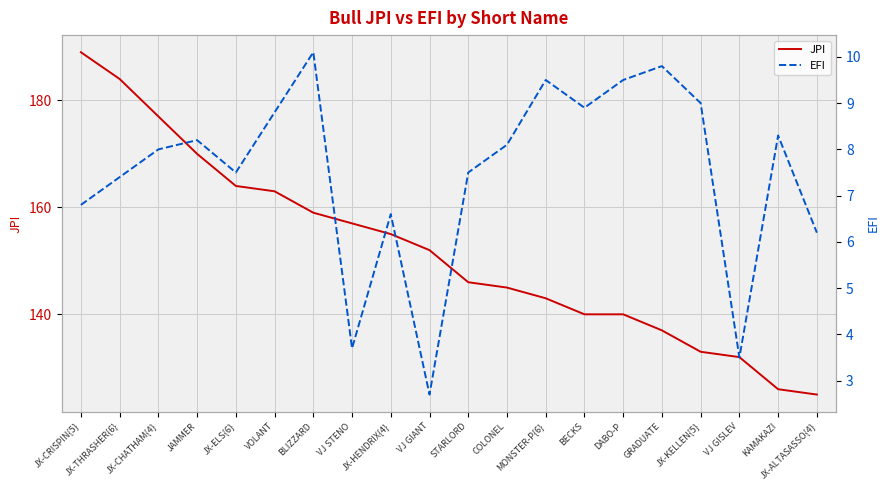

Where is EFI nearest to the value 6?

JX-ALTASASSO{4}